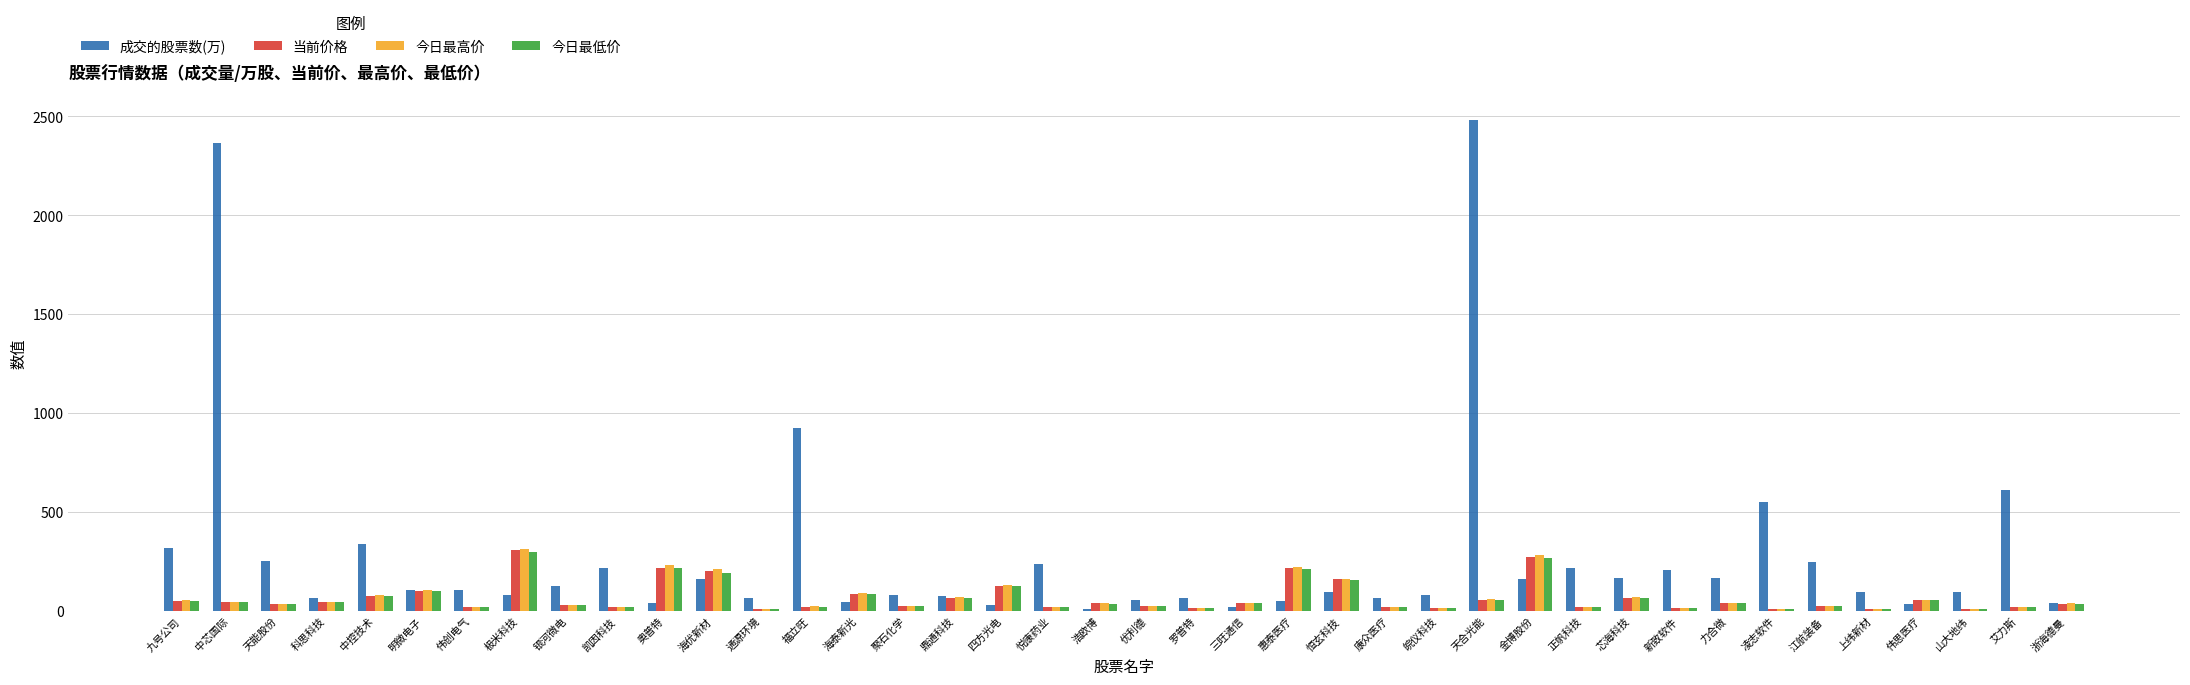

Read the 今日最高价 value at 金博股份.

281.0